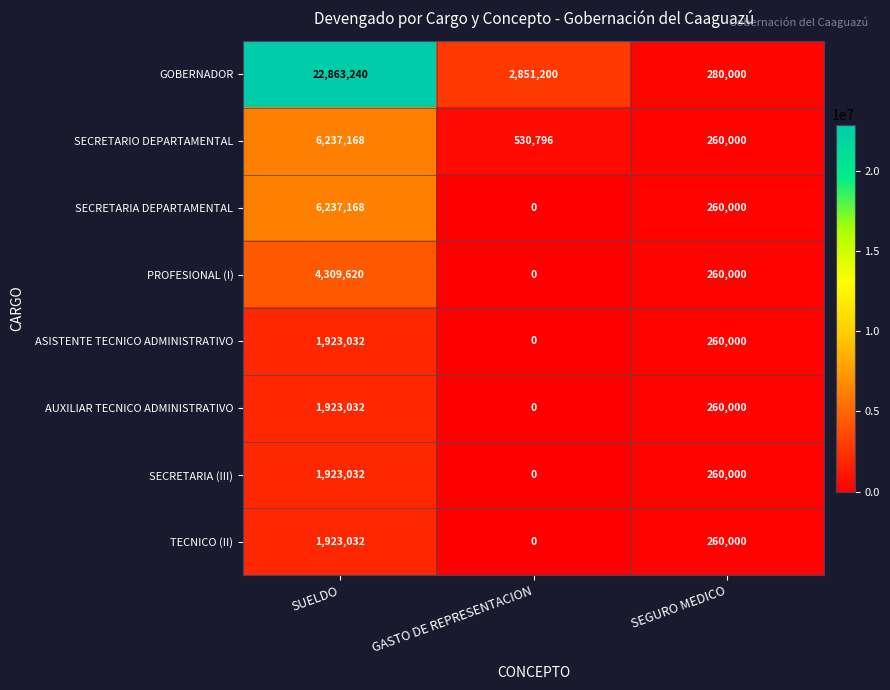

At which category does the chart reach its peak across all series?

SUELDO